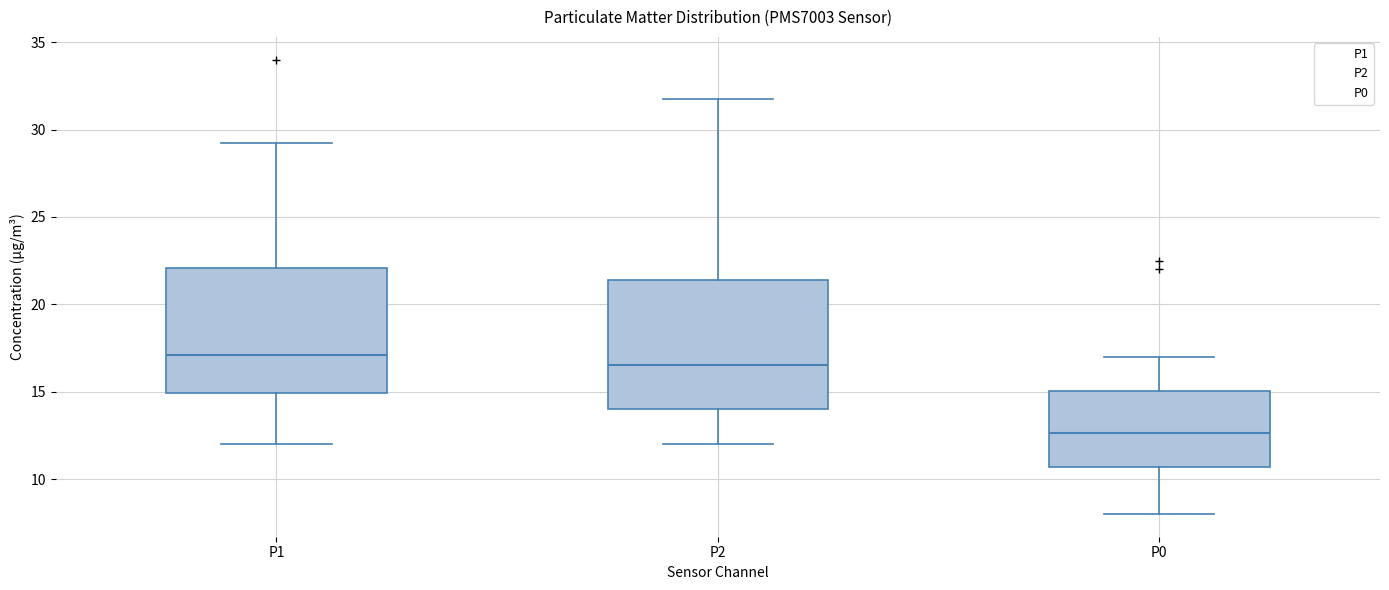

Where does the lower whisker of the box for P2 end on the y-axis? The values are not printed on the chart, so give them approximately, as read against the axis.

12.0